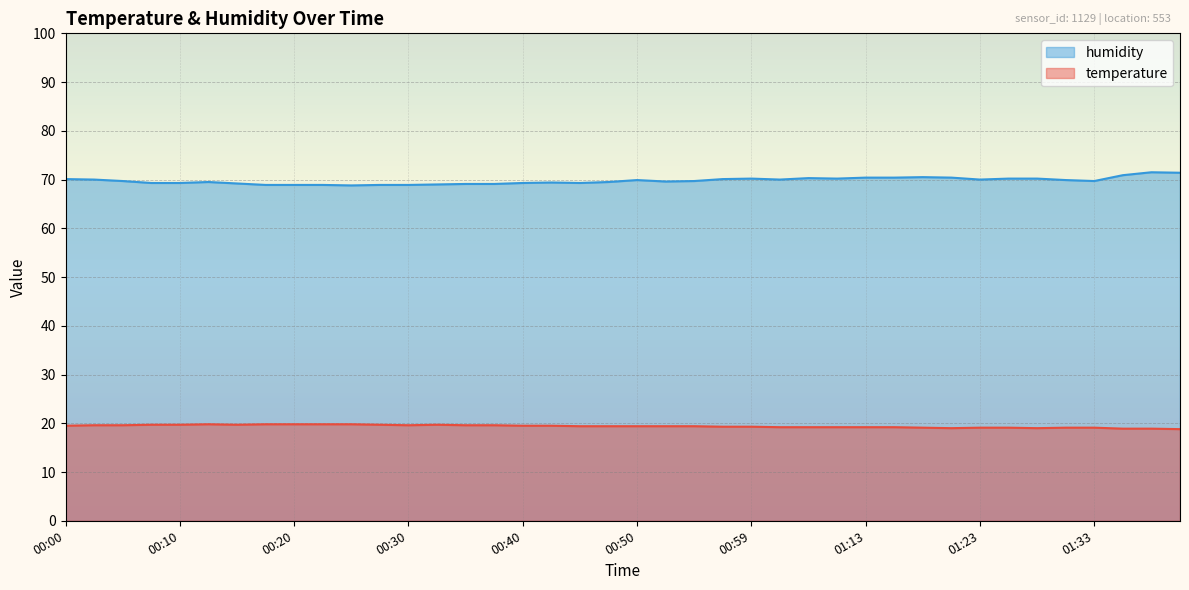

True or false: humidity and temperature cross at least once.

False